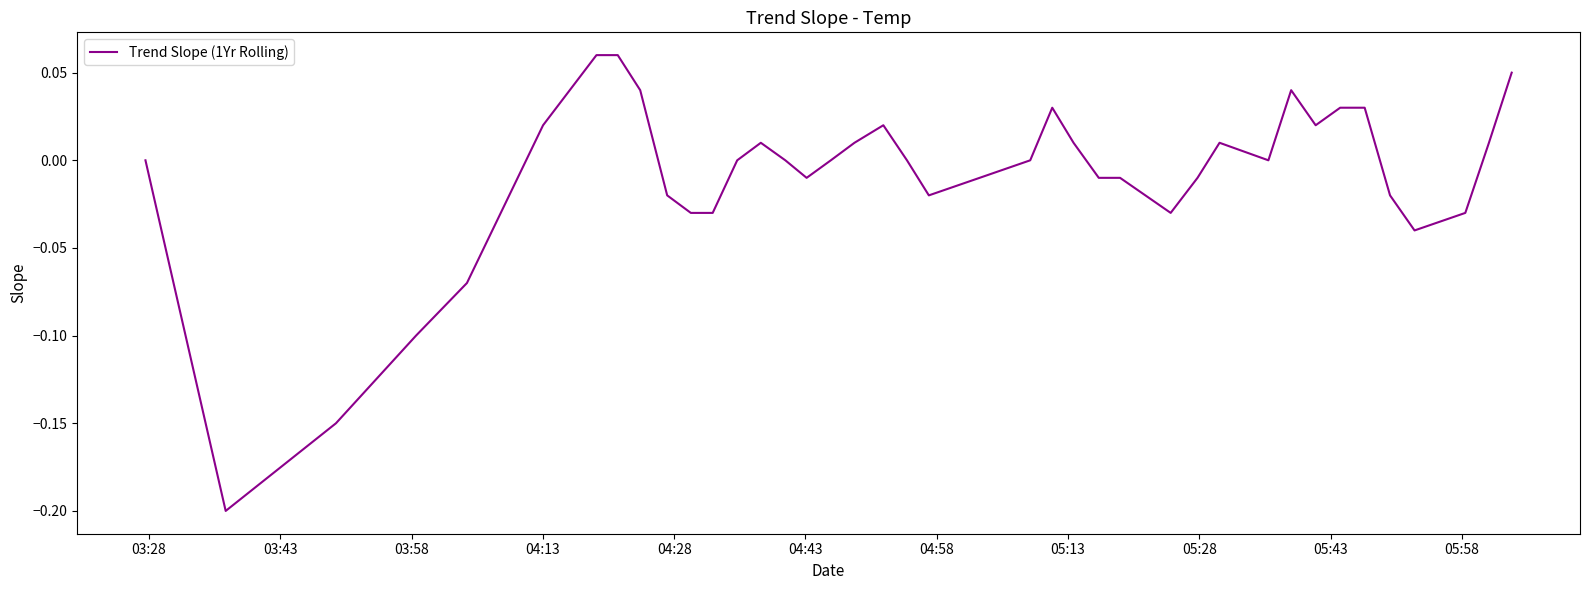

Is this an area chart (filled region under the line)?

No